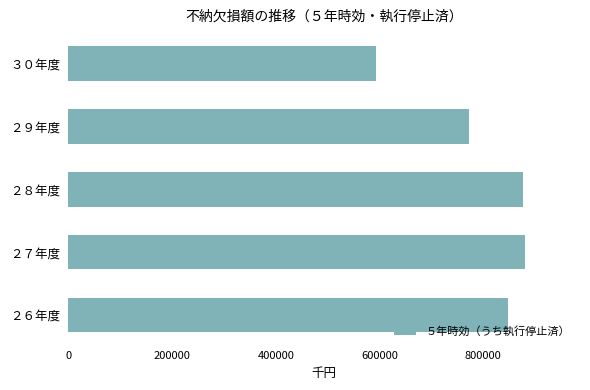

What is the average value?

793960